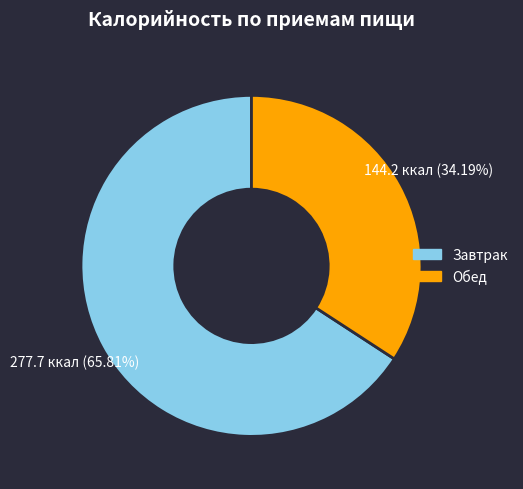

How many slices are in this pie chart?

2